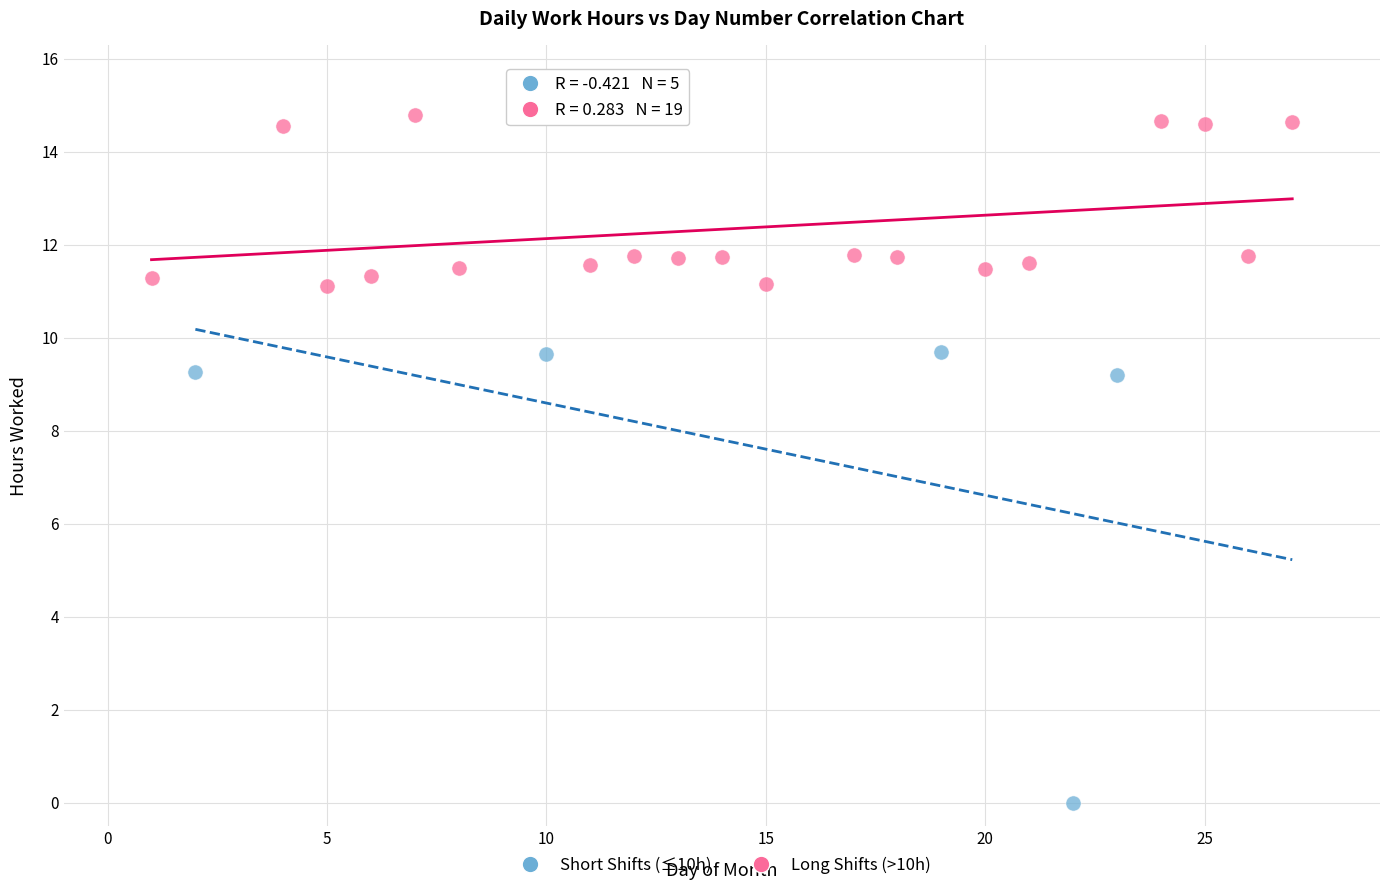

Which series has the largest Y range (max minus min)?

Short Shifts (≤10h)